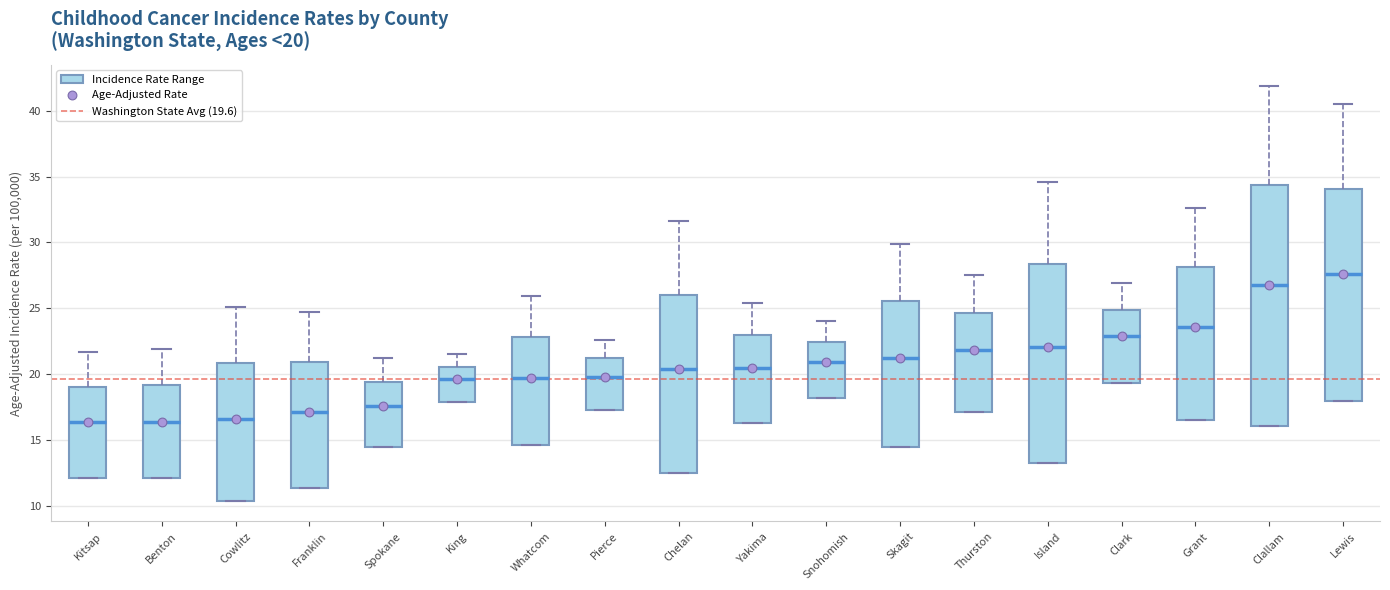

Which box is the tallest, from its lower edge to its upper edge?

Clallam